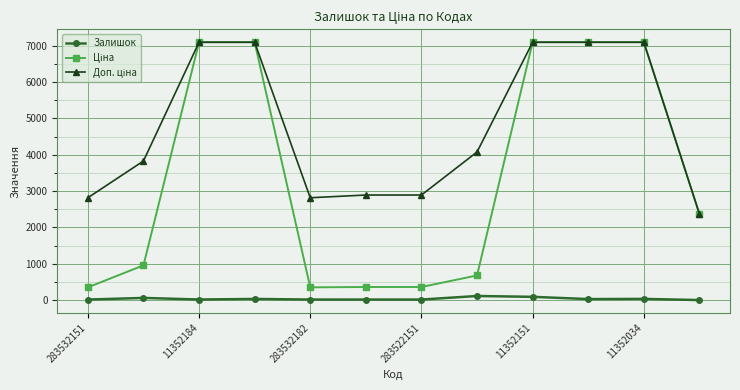

What is the value of the Залишок point at the 11th from the left?

34.0